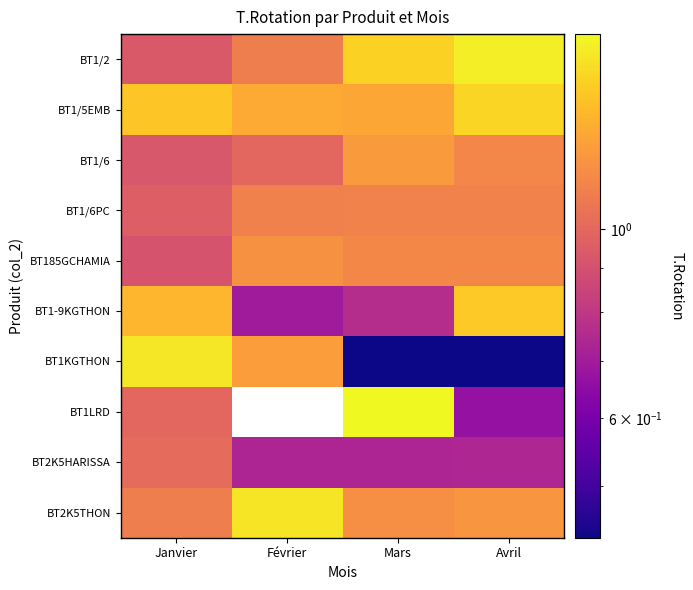

Which series has the largest total across all categories?

BT1/5EMB